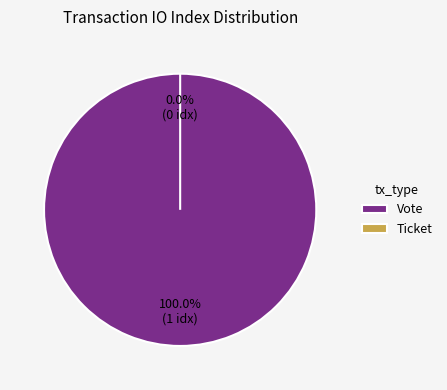

The Ticket slice represents 0% of the pie. True or false?

True